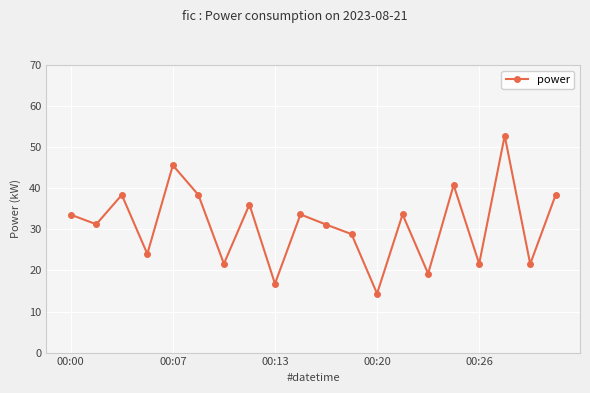

True or false: there are more than 2 points higher than both neighbors.

True